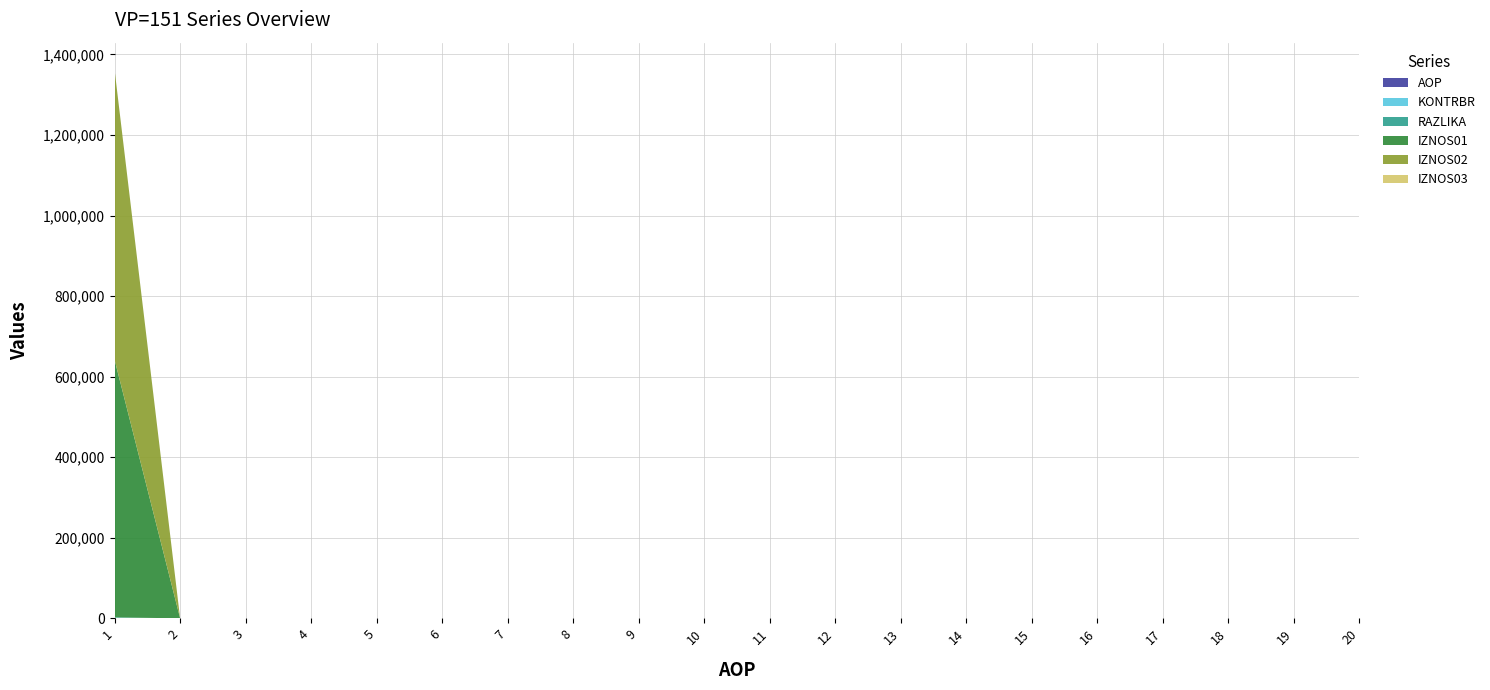

Reading left to right, what are all the values shown in this chart?

AOP: 1.0	2.0	3.0	4.0	5.0	6.0	7.0	8.0	9.0	10.0	11.0	12.0	13.0	14.0	15.0	16.0	17.0	18.0	19.0	20.0
KONTRBR: 2078.3	0.0	0.0	0.0	0.0	0.0	0.0	0.0	0.0	0.0	0.0	0.0	0.0	0.0	0.0	0.0	0.0	0.0	0.0	0.0
RAZLIKA: 0.2	0.0	0.0	0.0	0.0	0.0	0.0	0.0	0.0	0.0	0.0	0.0	0.0	0.0	0.0	0.0	0.0	0.0	0.0	0.0
IZNOS01: 639666.0	0.0	0.0	0.0	0.0	0.0	0.0	0.0	0.0	0.0	0.0	0.0	0.0	0.0	0.0	0.0	0.0	0.0	0.0	0.0
IZNOS02: 719312.8	0.0	0.0	0.0	0.0	0.0	0.0	0.0	0.0	0.0	0.0	0.0	0.0	0.0	0.0	0.0	0.0	0.0	0.0	0.0
IZNOS03: 0.0	0.0	0.0	0.0	0.0	0.0	0.0	0.0	0.0	0.0	0.0	0.0	0.0	0.0	0.0	0.0	0.0	0.0	0.0	0.0